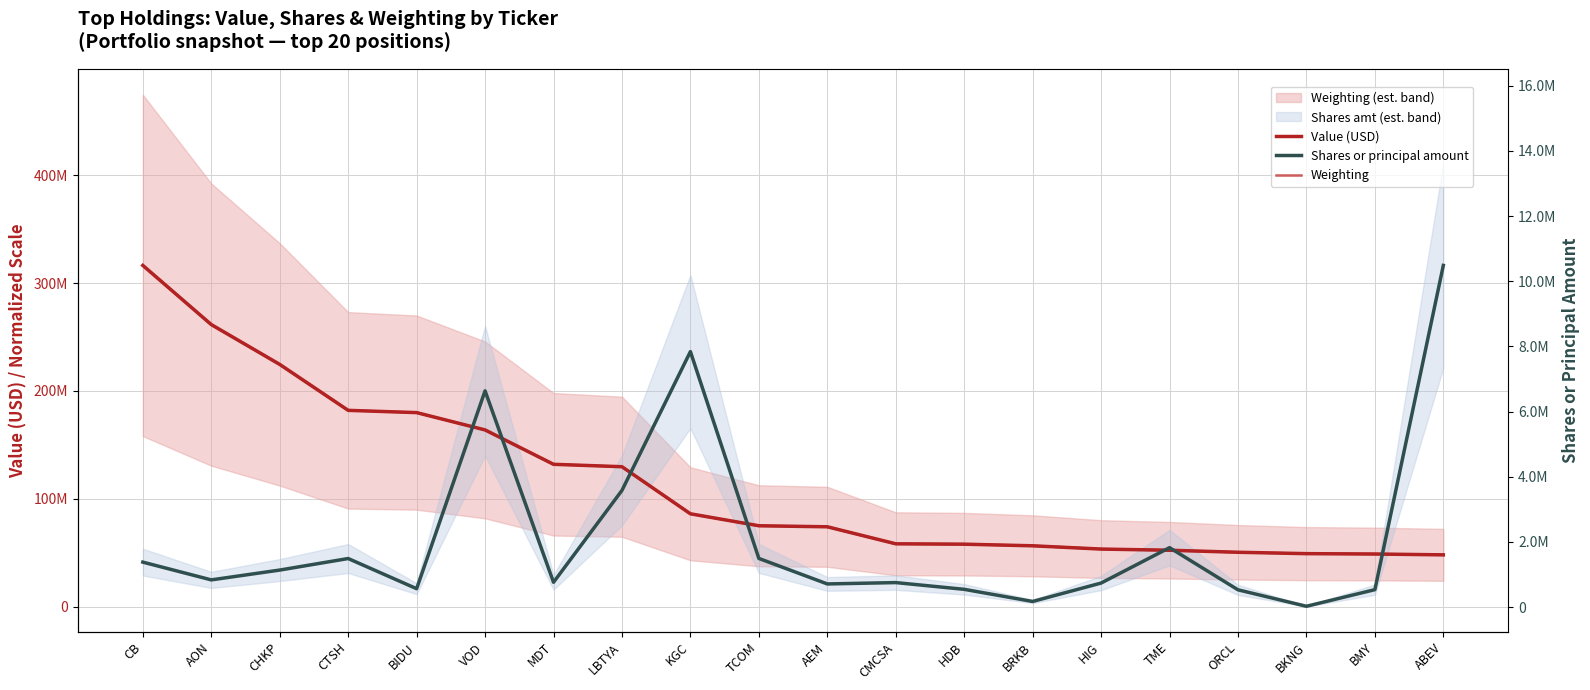

Count the number of categories in the chart.

20